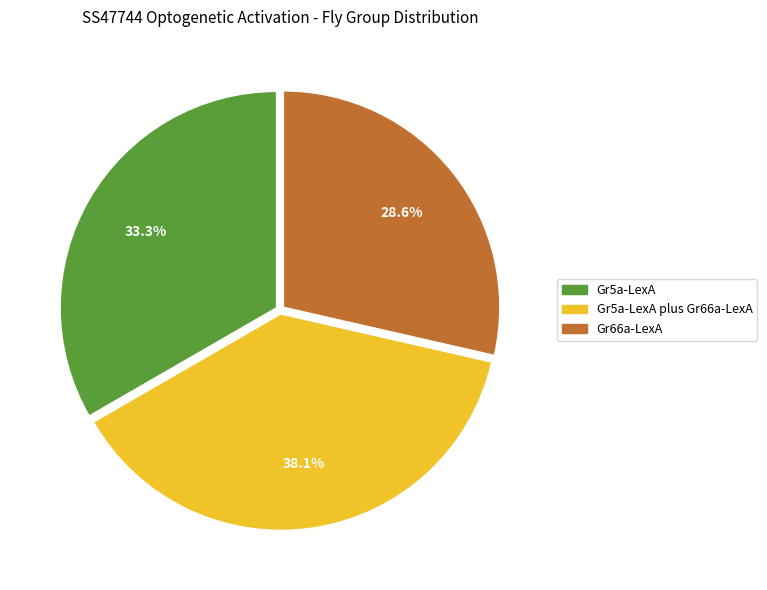

Count the number of slices in the pie.

3